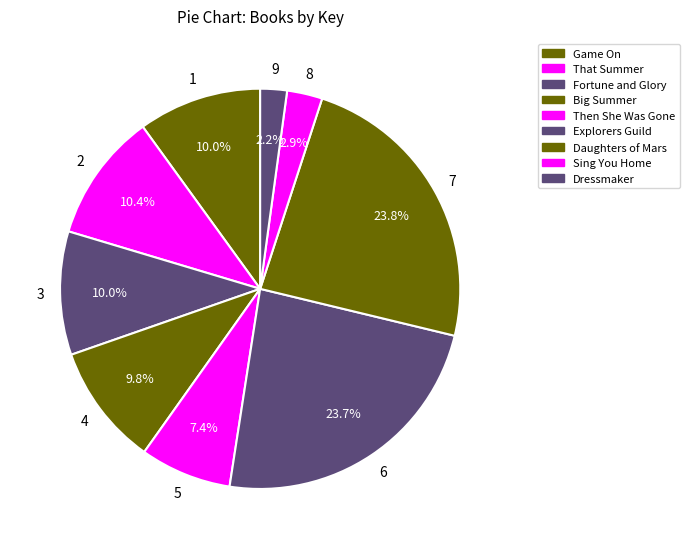

To the nearest percent, what is the combined percentage of Fortune and Glory and Game On?

20%